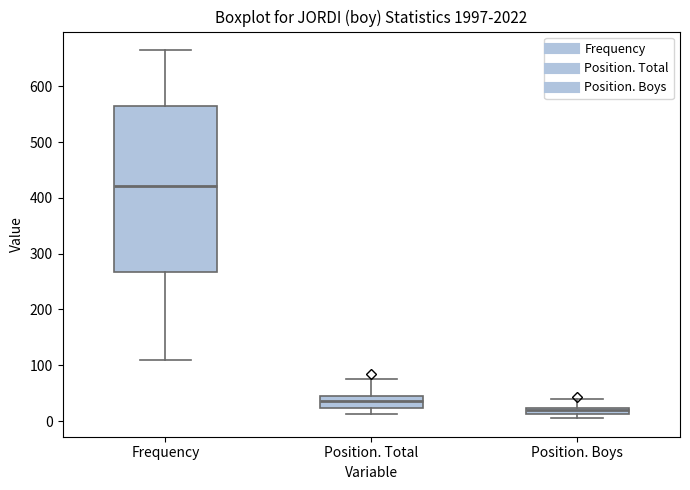

Which box has the highest median line?

Frequency